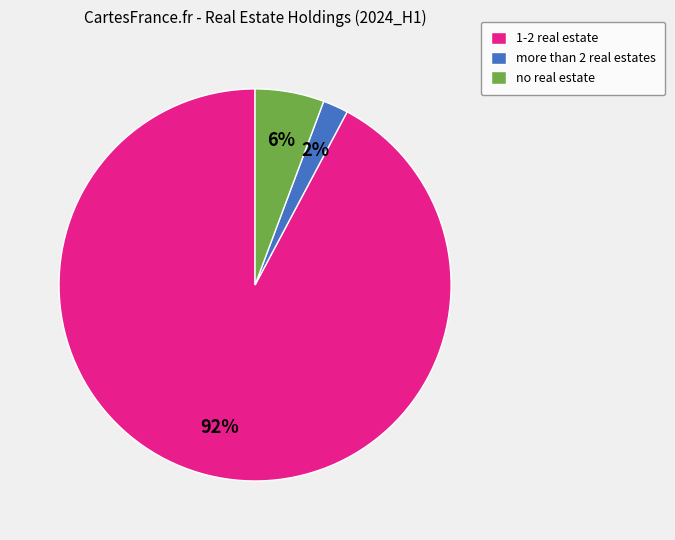

Count the number of slices in the pie.

3